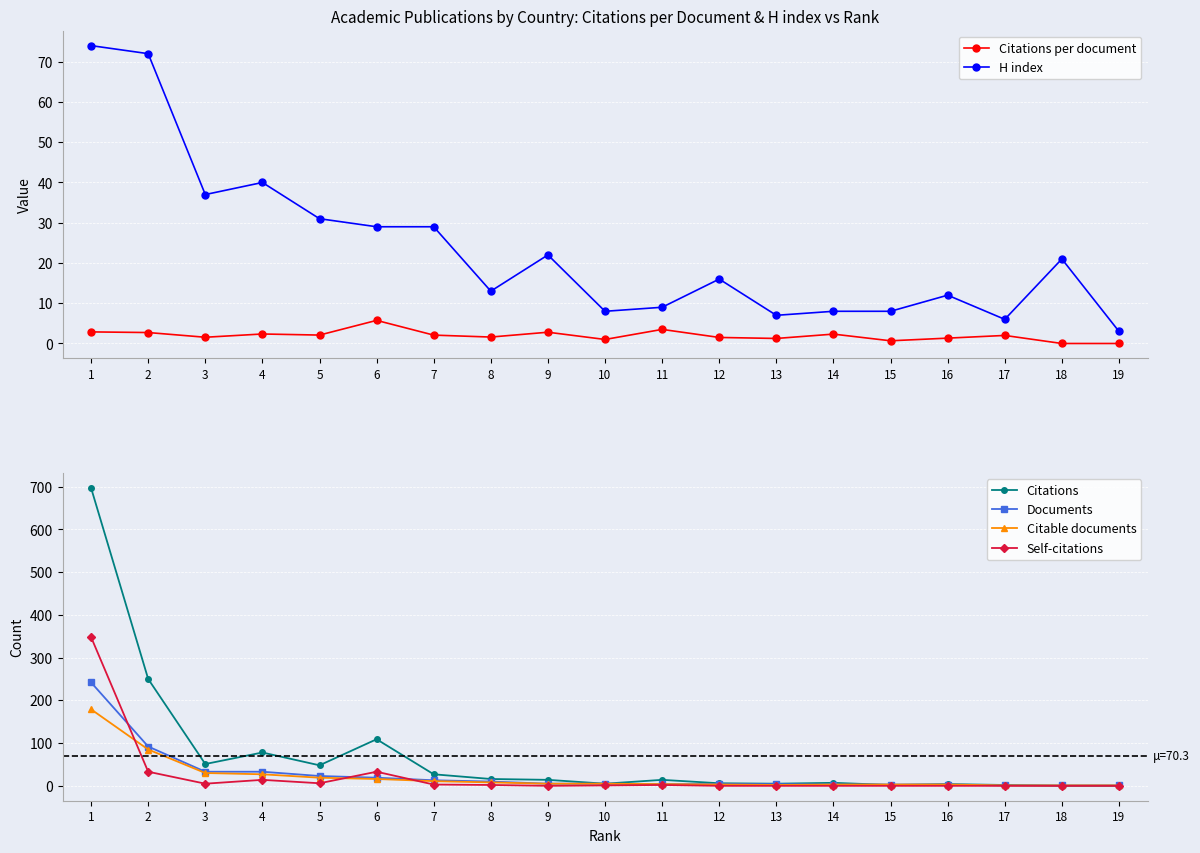

True or false: Self-citations has more than 2 interior local peaks.

True